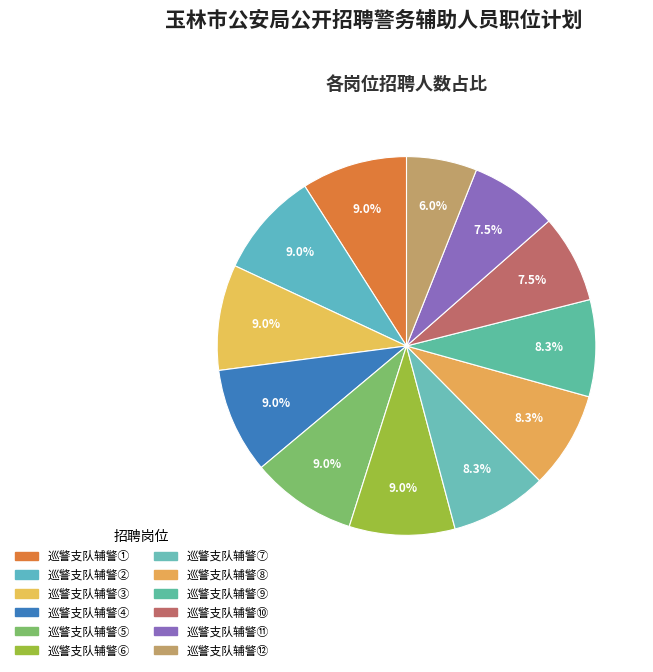

Which slice is the largest?

巡警支队辅警①